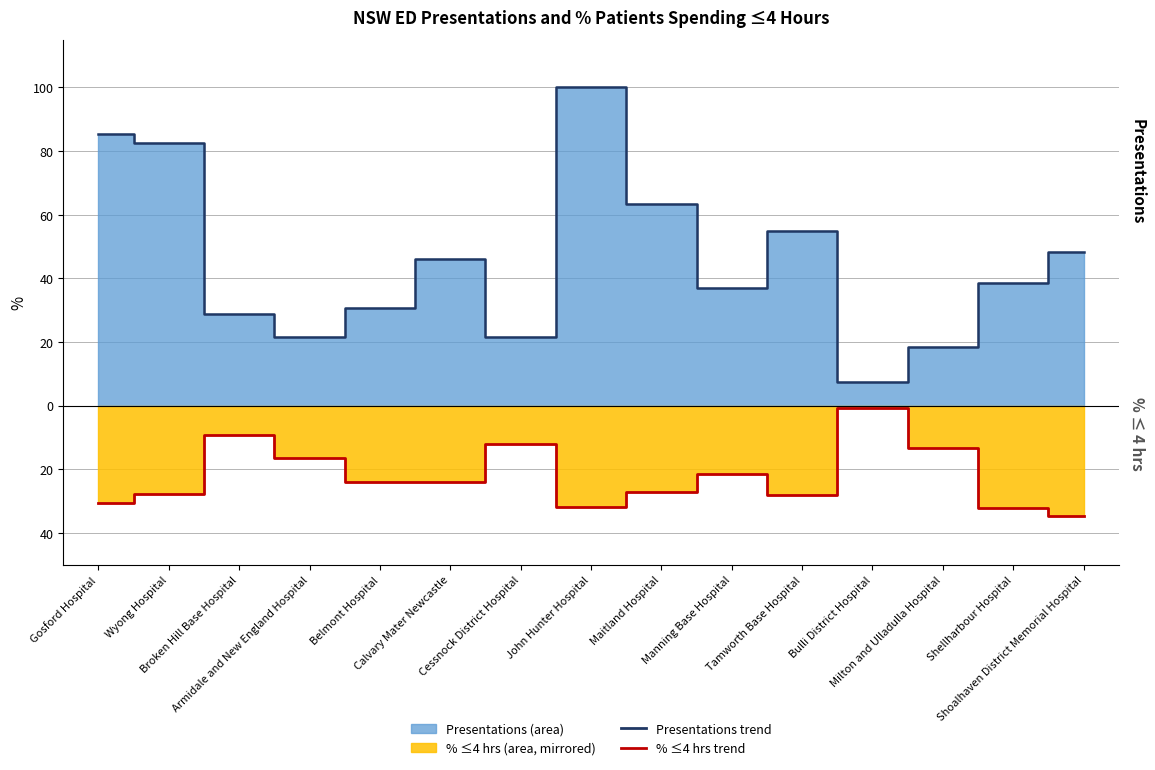

What is the difference between the maximum and minimum values in the Presentations trend series?

92.7